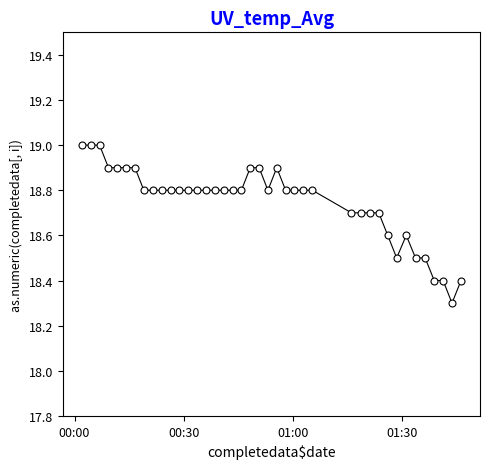

What Y value in the scatter plot is closest to 18?

18.3